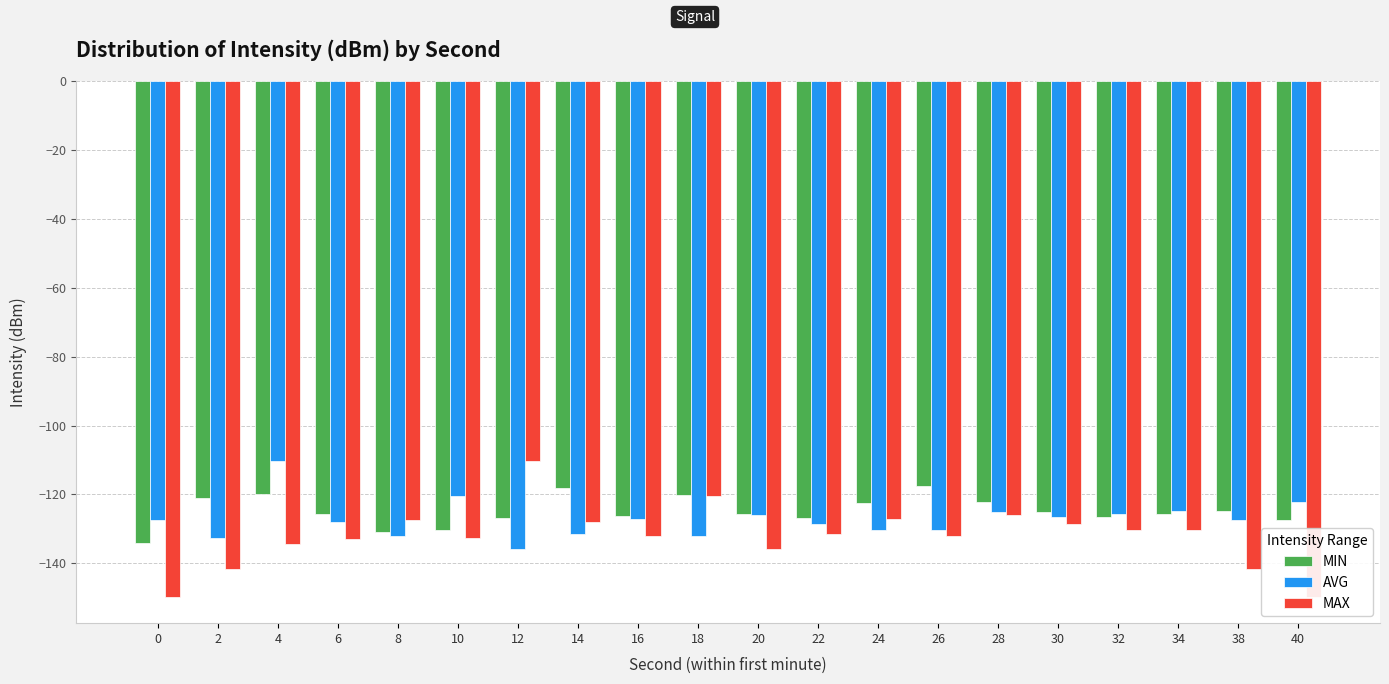

At 10, list the series in order from smallest to largest.

MAX, MIN, AVG